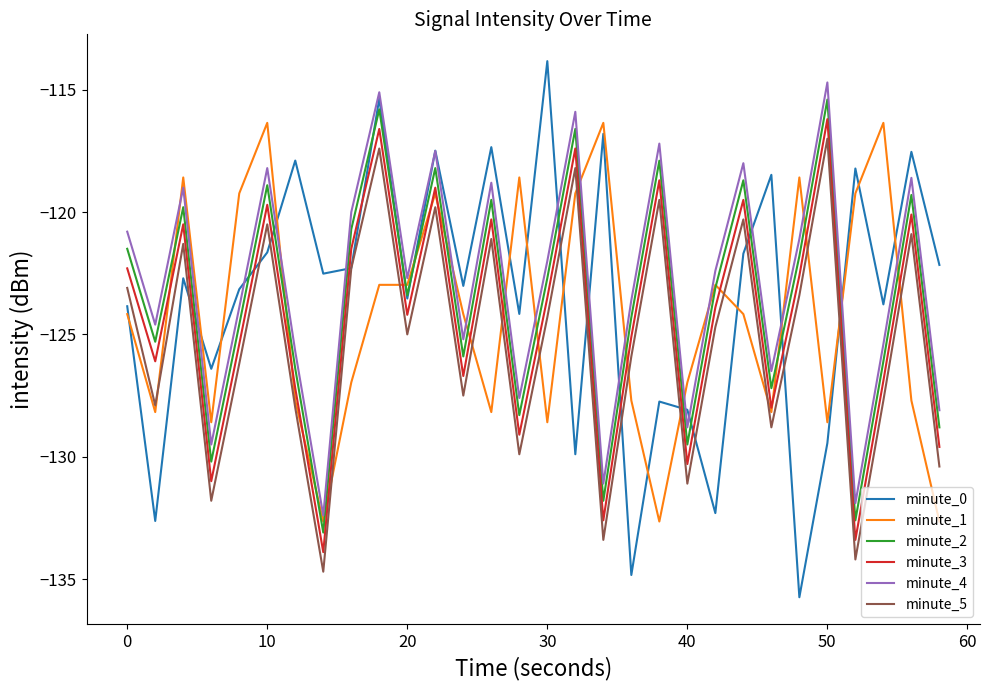

What is the minimum value for minute_2?

-133.1